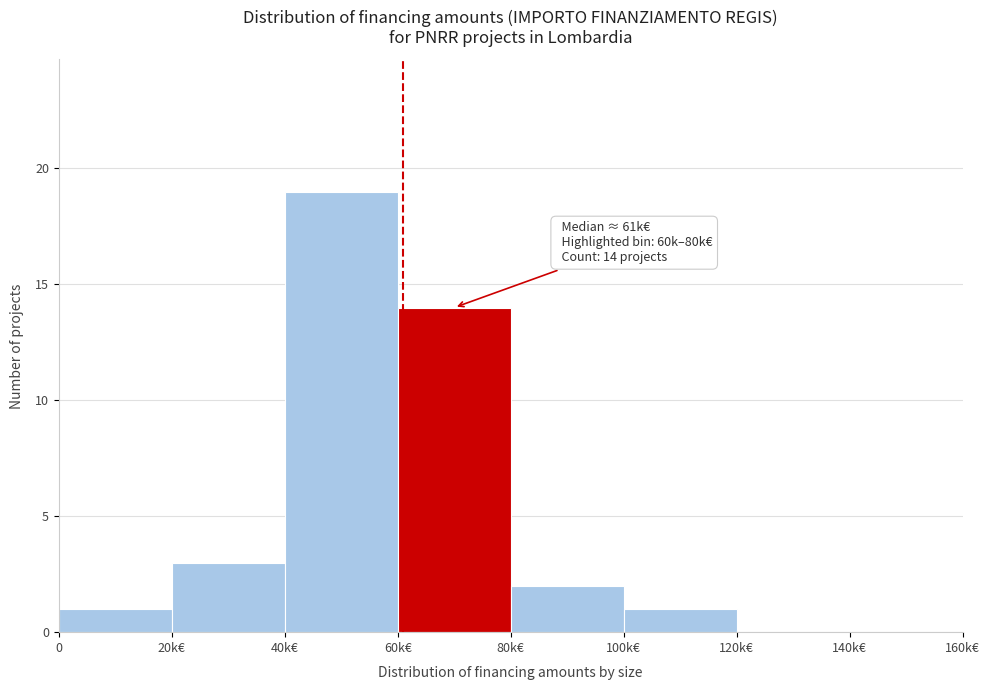

Reading right to left, list all the values displayed in this chart.

140k€=0	120k€=0	100k€=1	80k€=2	60k€=14	40k€=19	20k€=3	0=1